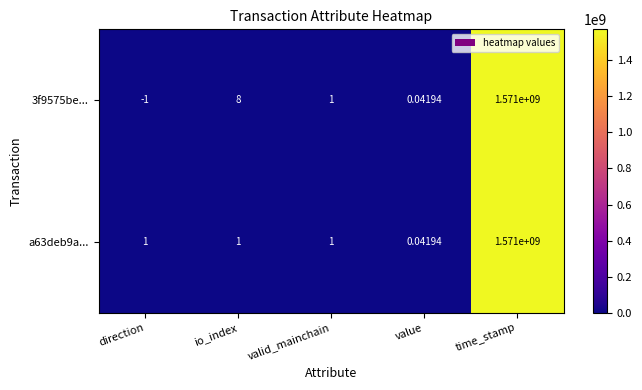

How many distinct data groups are displayed?

2